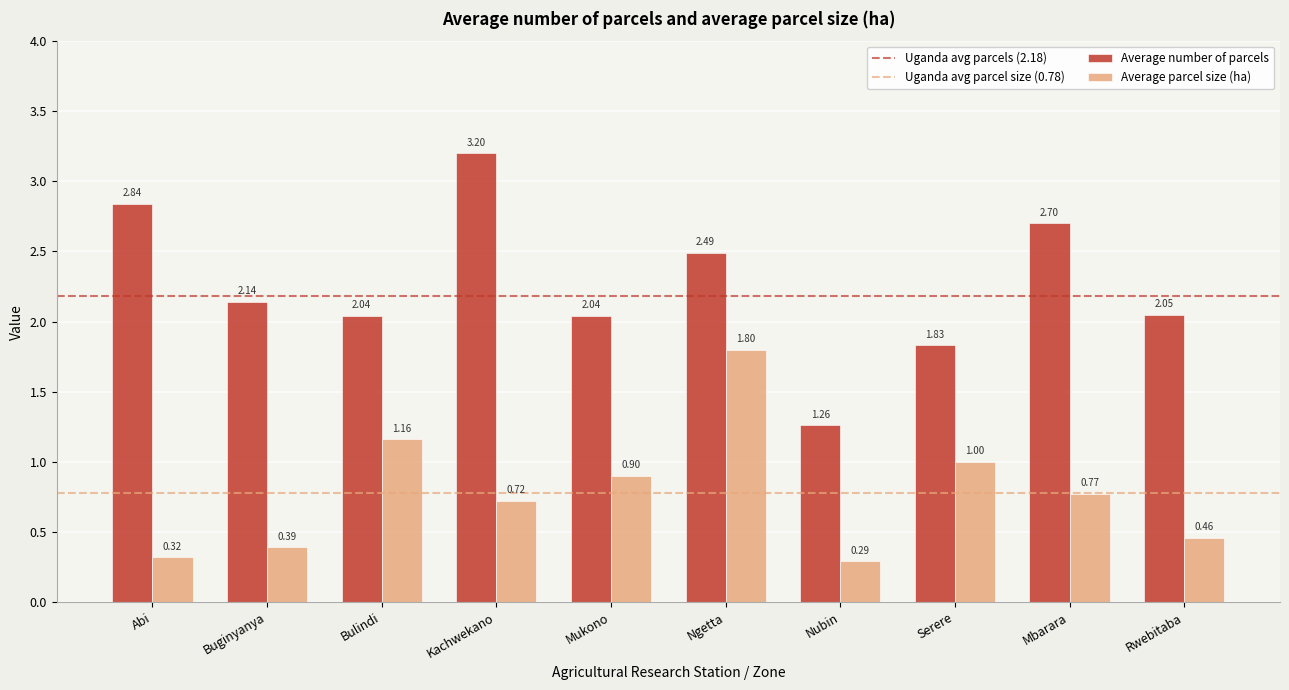

What is the highest value of the Average number of parcels series?

3.2